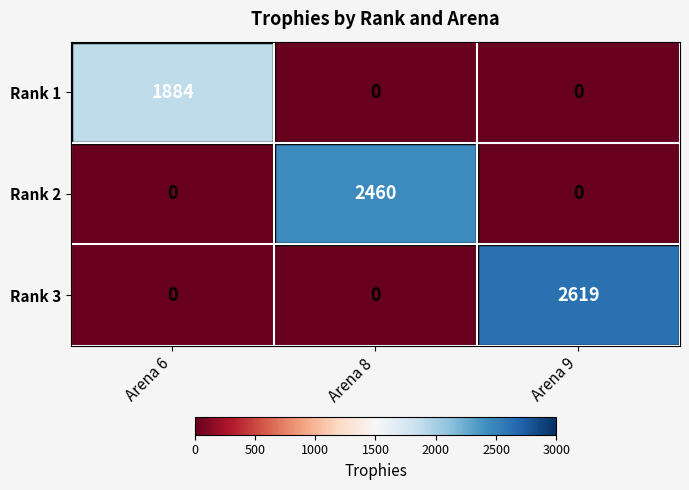

How many Rank 3 values are between 0 and 2619?

3